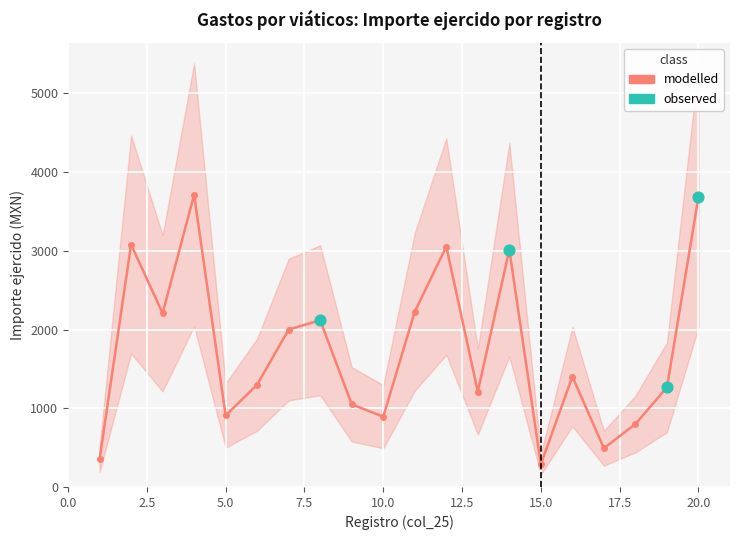

What is the ratio of the value at 16 to the value at 12?

0.5